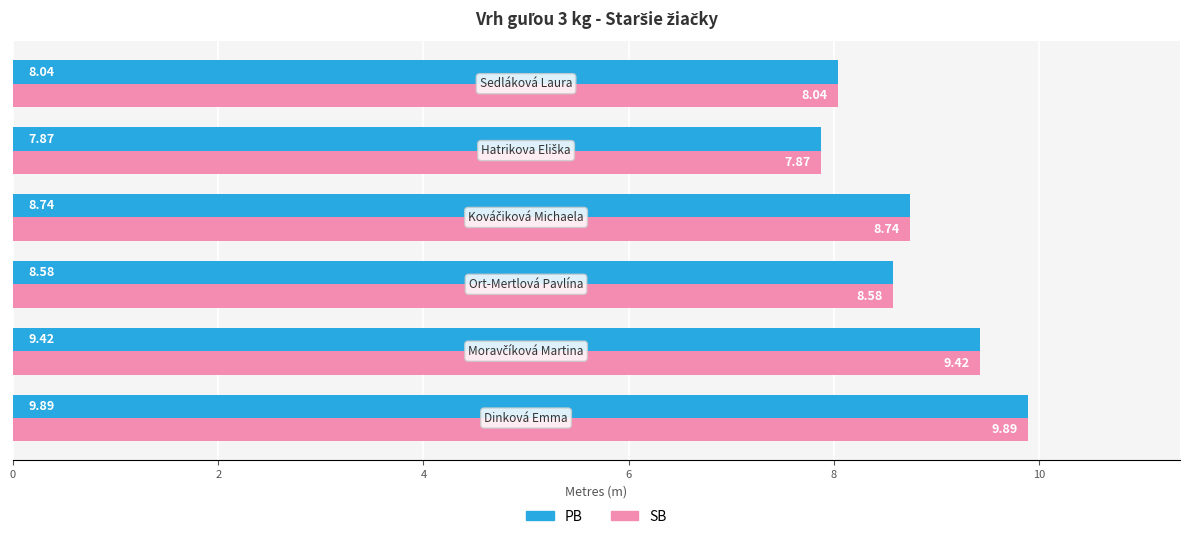

At how many categories does at least one series exceed 8?

5